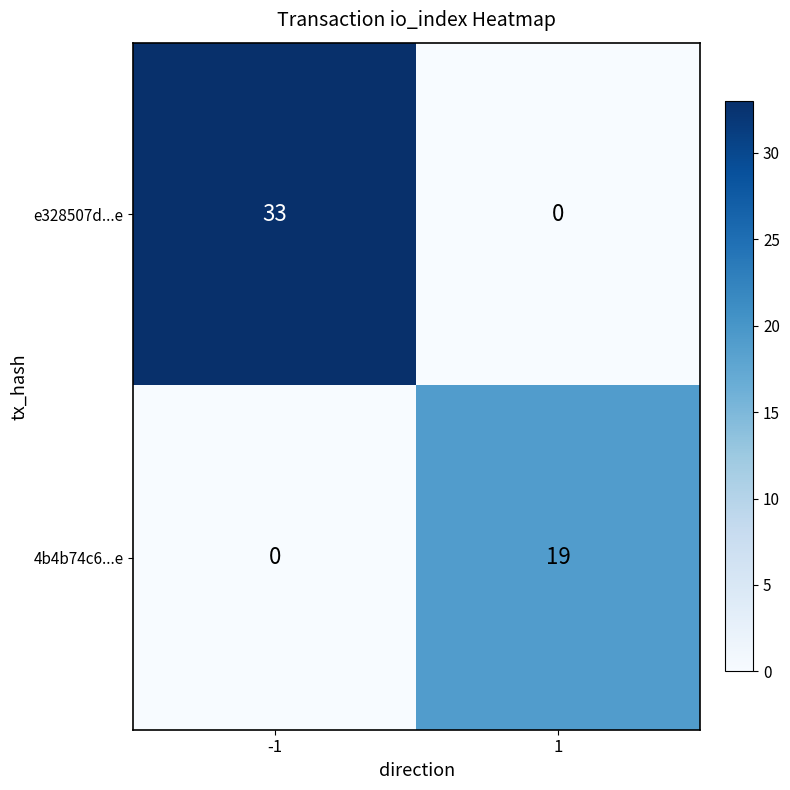

How many categories are shown in the chart?

2